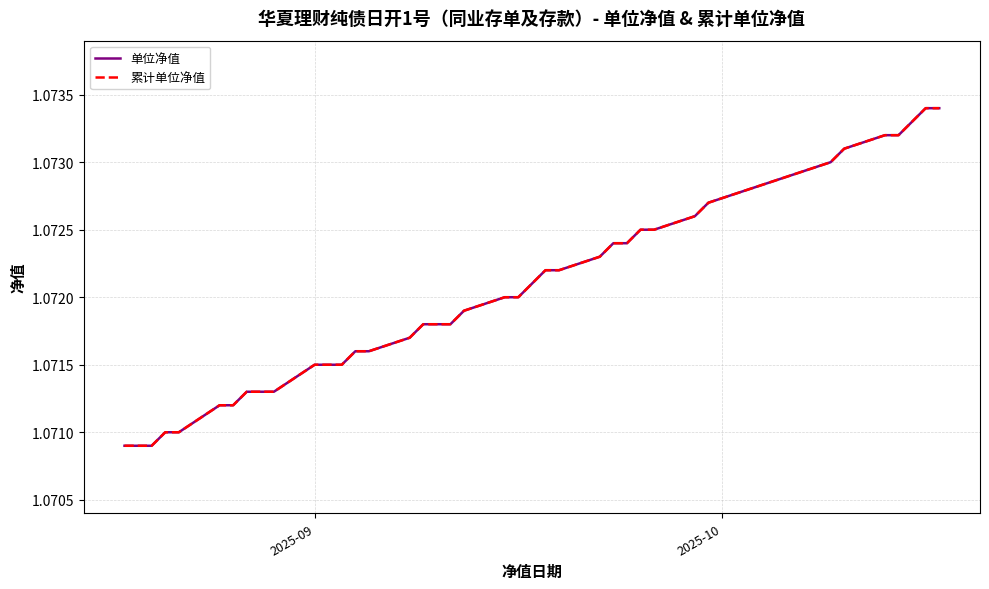

True or false: 单位净值 and 累计单位净值 cross at least once.

False